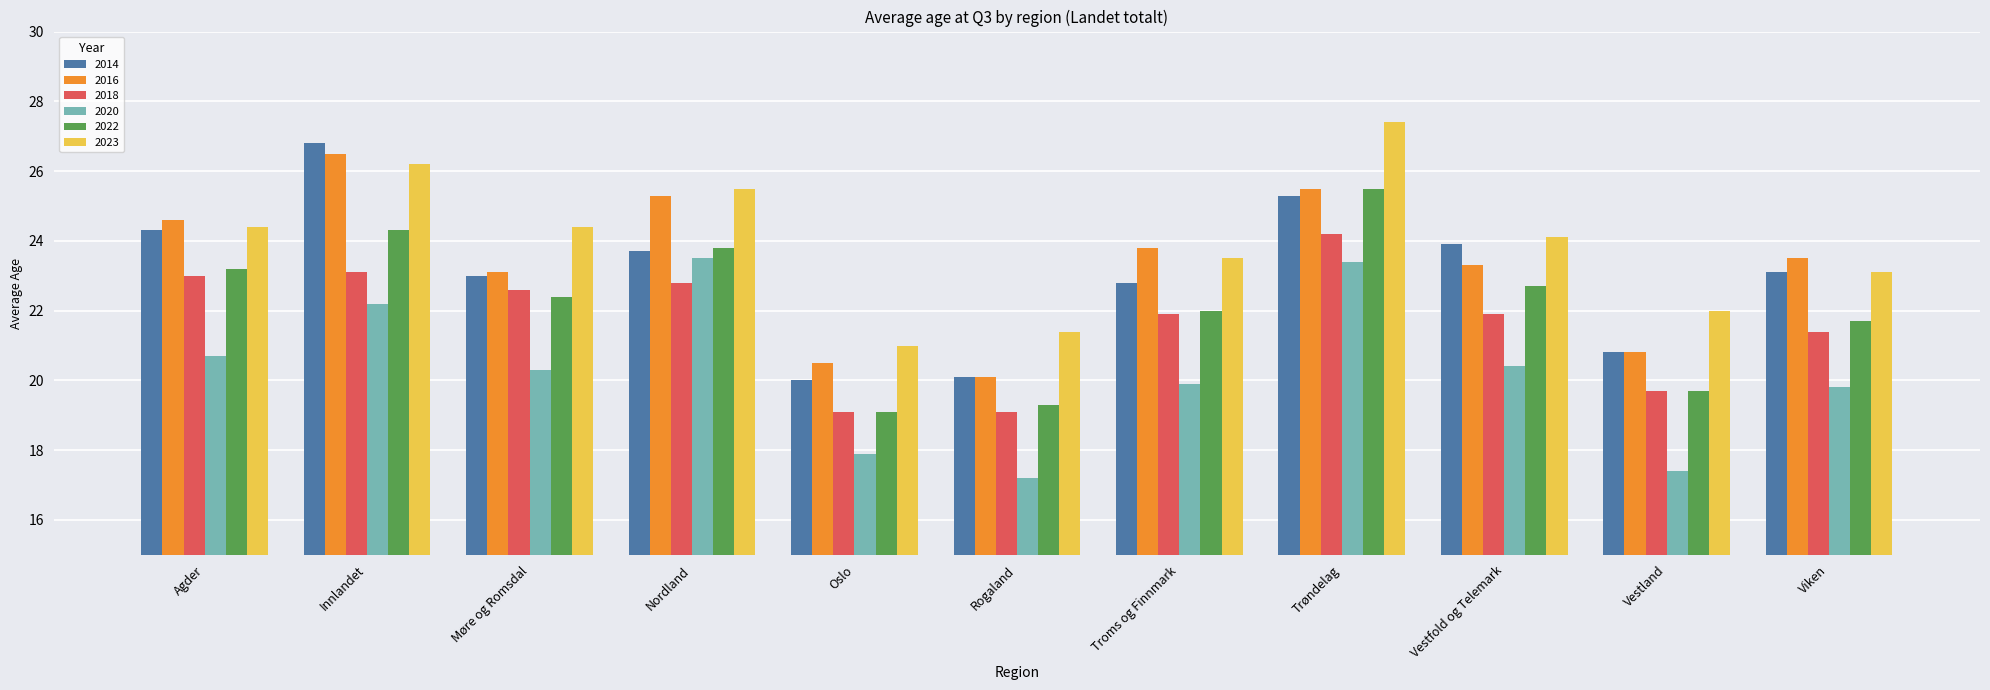

What is the label of the 10th bar from the left?

Vestland